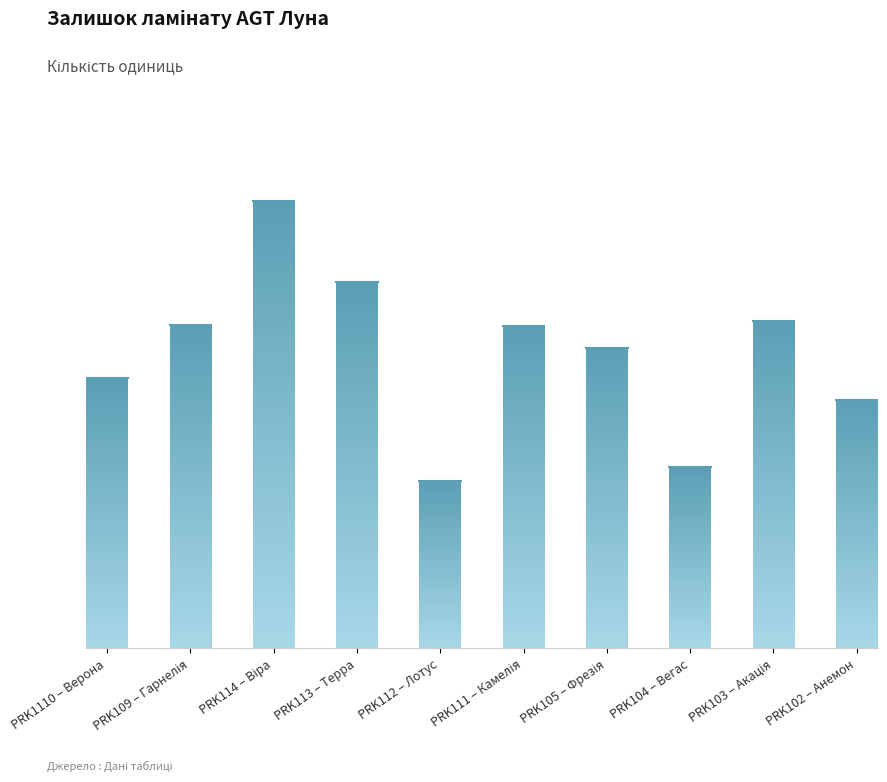

Does the chart contain any negative values?

No